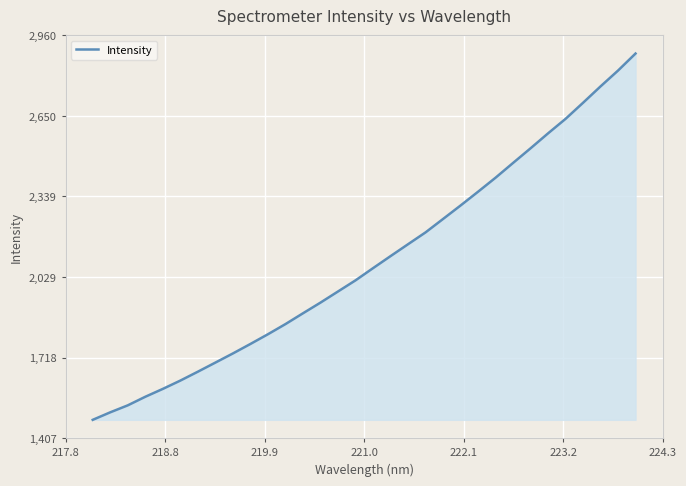

What is the smallest value displayed?

1478.0